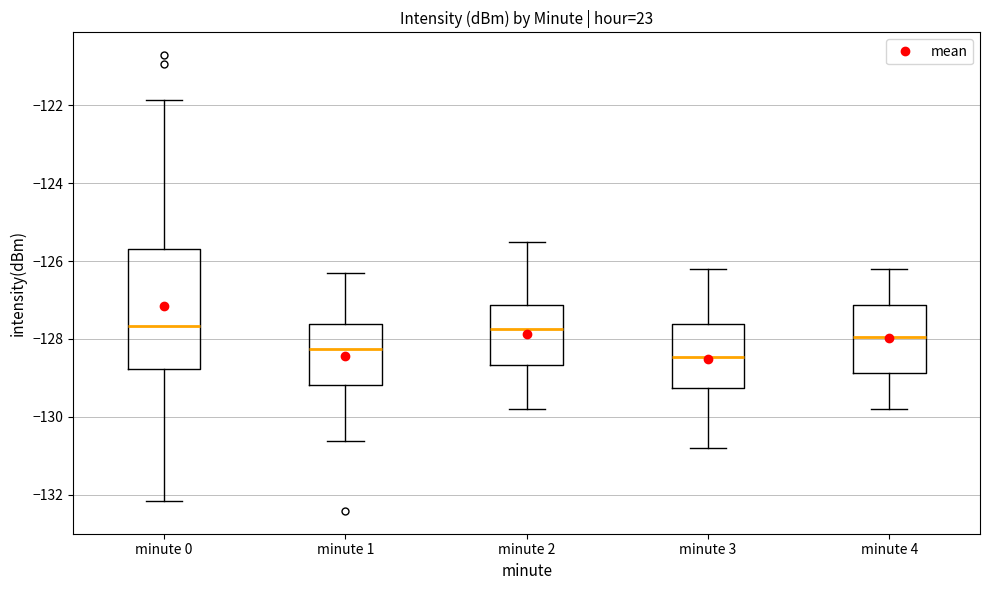

Reading left to right, read every box against the y-axis: the position of its median line, the range the box covers, and the ends of its whiskers. The values are not printed on the chart, so give them approximately, as read against the axis.

minute 0: median -127.6, box -128.8 to -125.6, whiskers -132.2 to -121.8
minute 1: median -128.2, box -129.2 to -127.6, whiskers -130.6 to -126.2
minute 2: median -127.8, box -128.6 to -127.2, whiskers -129.8 to -125.4
minute 3: median -128.4, box -129.2 to -127.6, whiskers -130.8 to -126.2
minute 4: median -128.0, box -128.8 to -127.2, whiskers -129.8 to -126.2